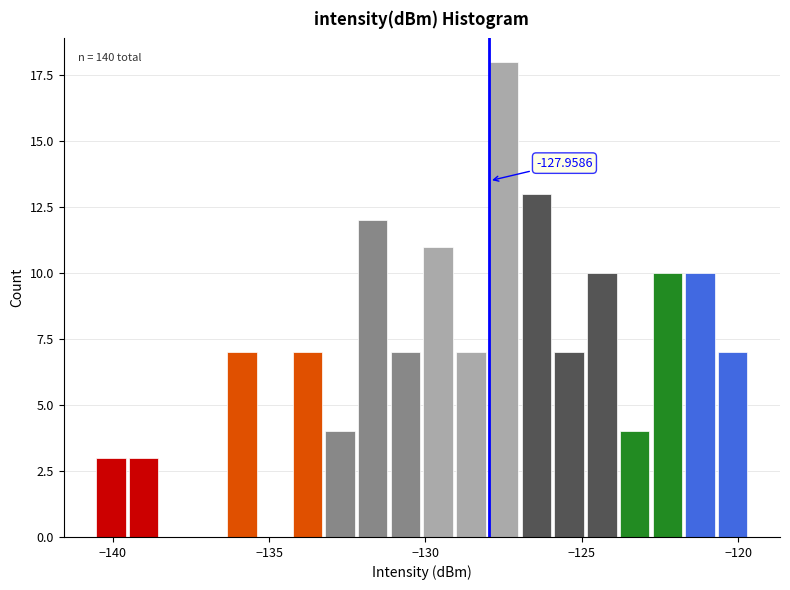

Around what value on the x-axis is the tallest bar? Give the approximate position of its centre, as read against the axis.

-127.5